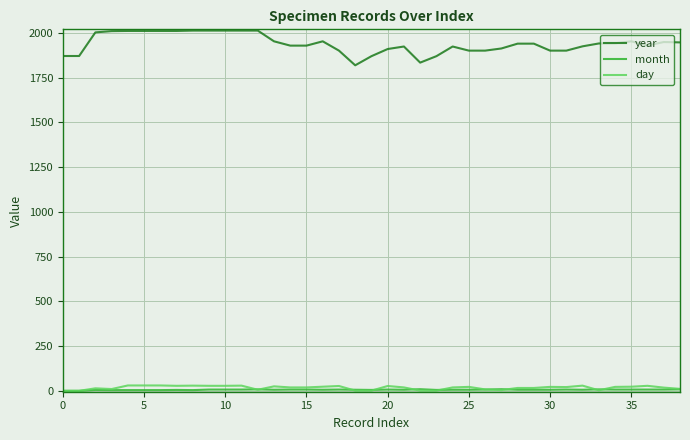

How many lines are shown in the chart?

3